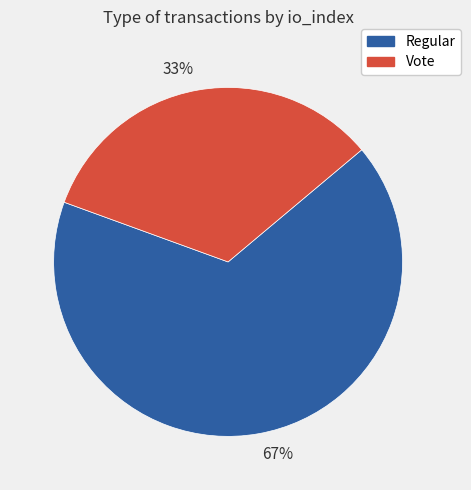

Which has a higher value, 33% or 67%?

67%